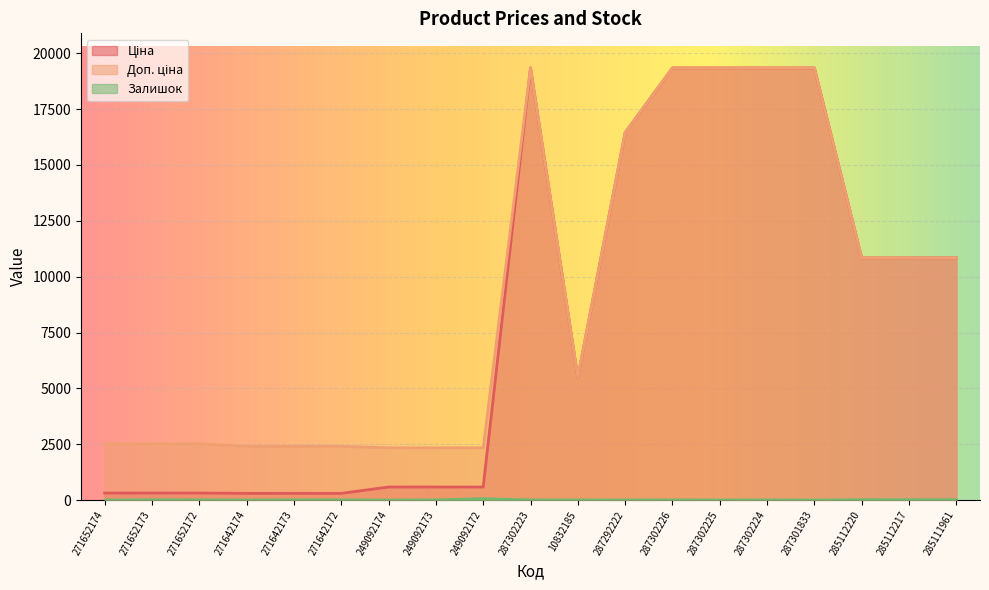

Reading left to right, transcribe all the data shown in this chart.

Ціна: 271652174=314.7	271652173=314.7	271652172=314.7	271642174=300.6	271642173=300.6	271642172=300.6	249092174=584.9	249092173=584.9	249092172=584.9	287302223=19343.1	10832185=5497.3	287292222=16448.2	287302226=19343.1	287302225=19343.1	287302224=19343.1	287301833=19343.1	285112220=10840.1	285112217=10840.1	285111961=10840.1
Доп. ціна: 271652174=2517.5	271652173=2517.5	271652172=2517.5	271642174=2405.2	271642173=2405.2	271642172=2405.2	249092174=2339.7	249092173=2339.7	249092172=2339.7	287302223=19343.1	10832185=5497.3	287292222=16448.2	287302226=19343.1	287302225=19343.1	287302224=19343.1	287301833=19343.1	285112220=10840.1	285112217=10840.1	285111961=10840.1
Залишок: 271652174=0.0	271652173=14.0	271652172=9.0	271642174=0.0	271642173=9.0	271642172=9.0	249092174=0.0	249092173=8.0	249092172=62.0	287302223=8.0	10832185=7.0	287292222=3.0	287302226=7.0	287302225=0.0	287302224=7.0	287301833=0.0	285112220=17.0	285112217=17.0	285111961=17.0